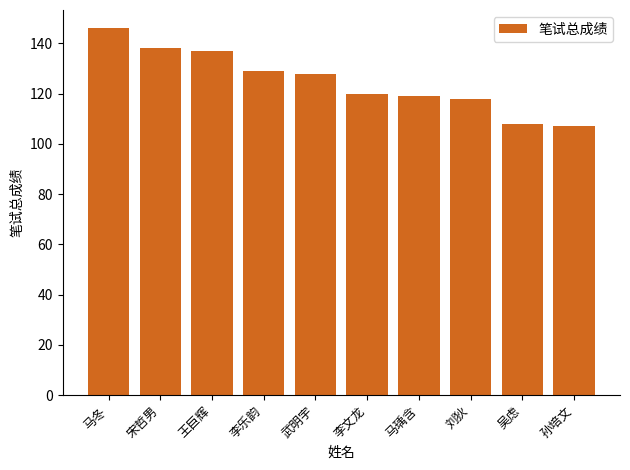

The chart shows a value of 146 at 马冬. True or false?

True